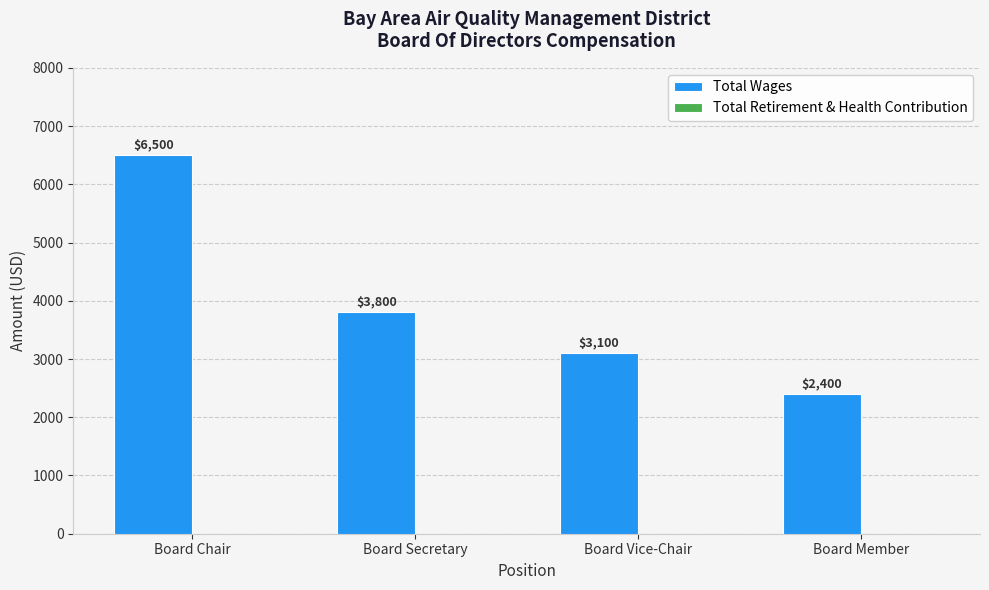

What is the difference between the second highest and minimum values?

1400